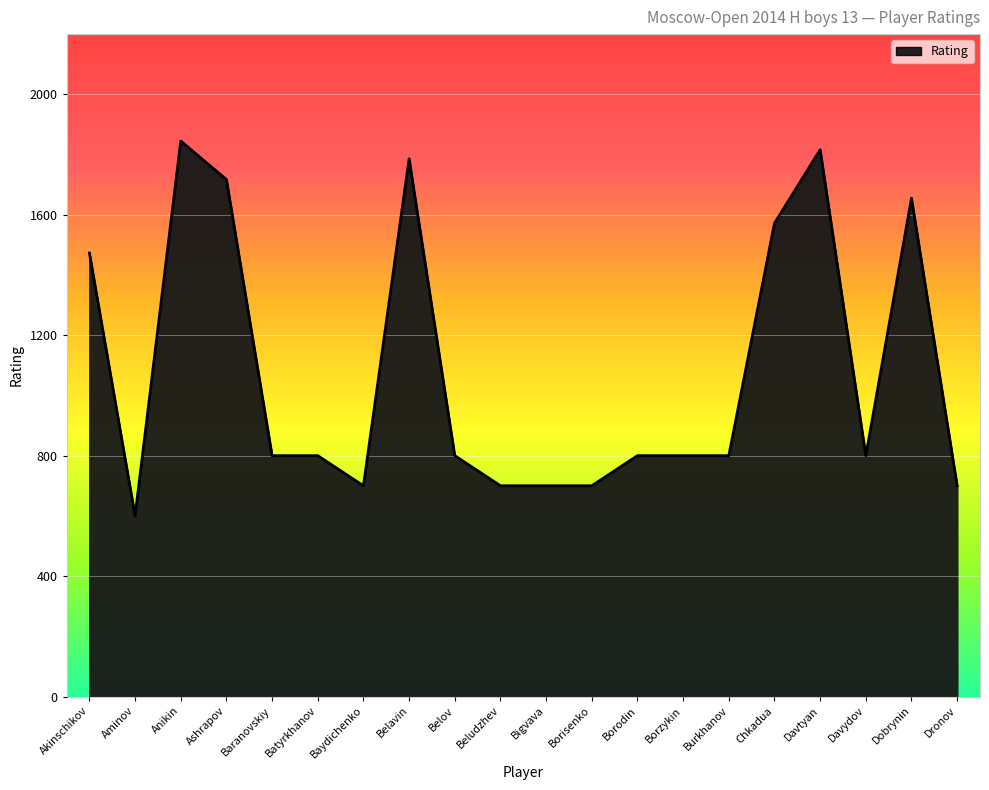

How many lines are shown in the chart?

1